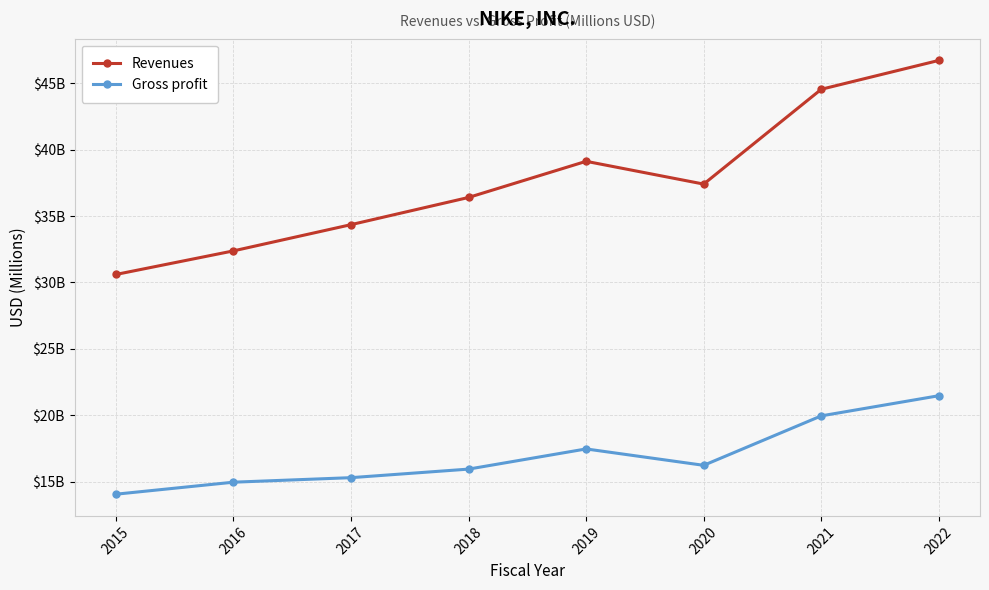

What are all the series names shown in the legend?

Revenues, Gross profit